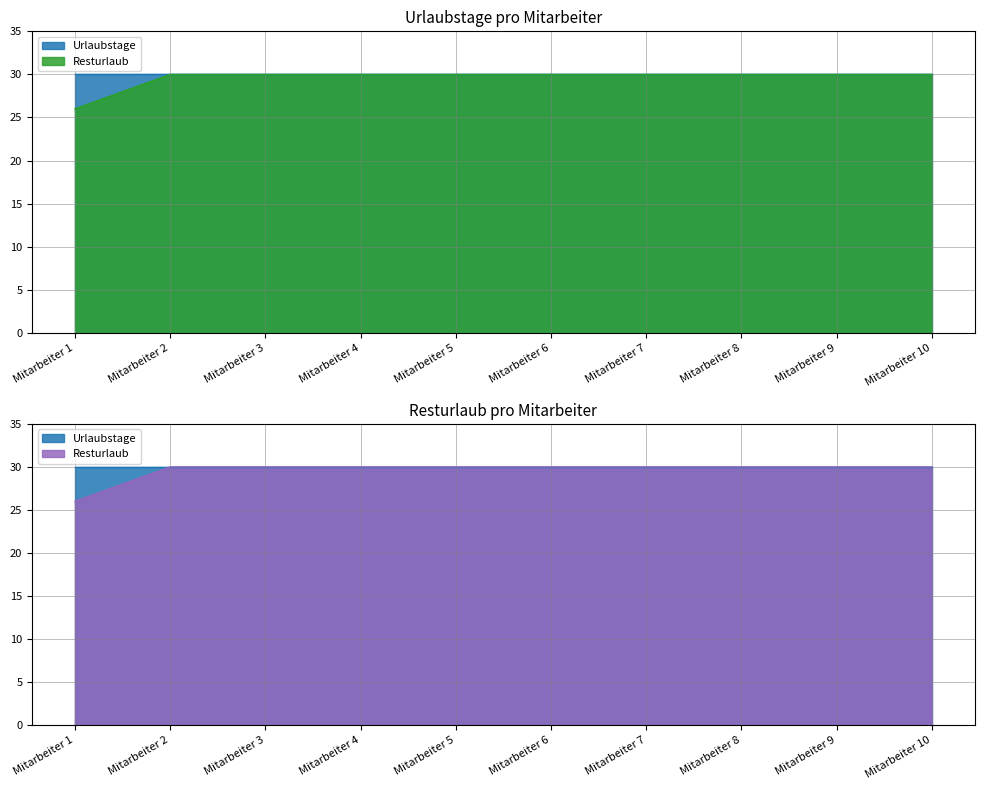

Reading left to right, extract all data points from this chart.

Mitarbeiter 1=26	Mitarbeiter 2=30	Mitarbeiter 3=30	Mitarbeiter 4=30	Mitarbeiter 5=30	Mitarbeiter 6=30	Mitarbeiter 7=30	Mitarbeiter 8=30	Mitarbeiter 9=30	Mitarbeiter 10=30